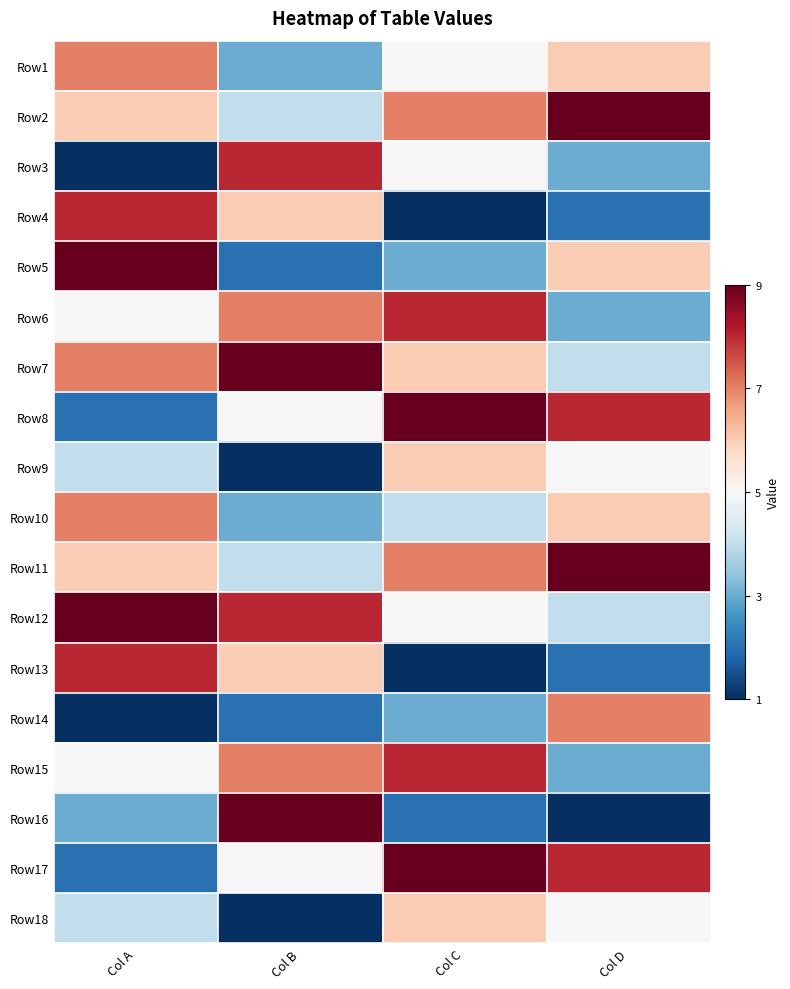

Which series has the largest total across all categories?

Row2